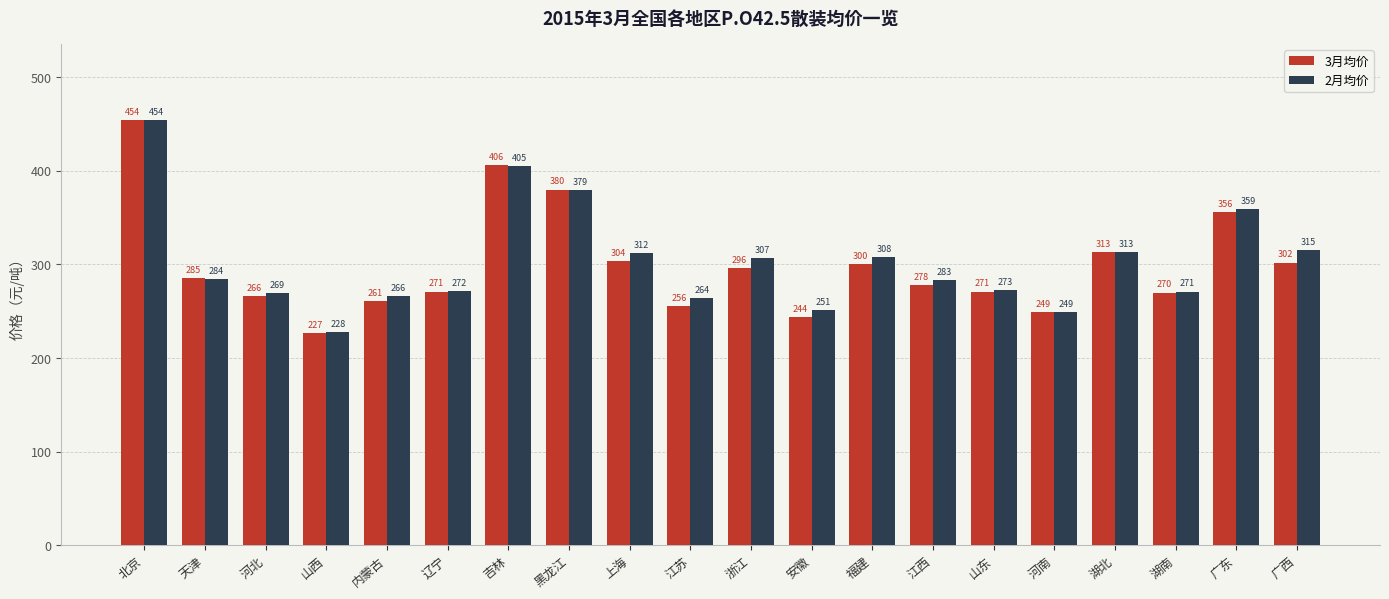

Are the bars horizontal?

No